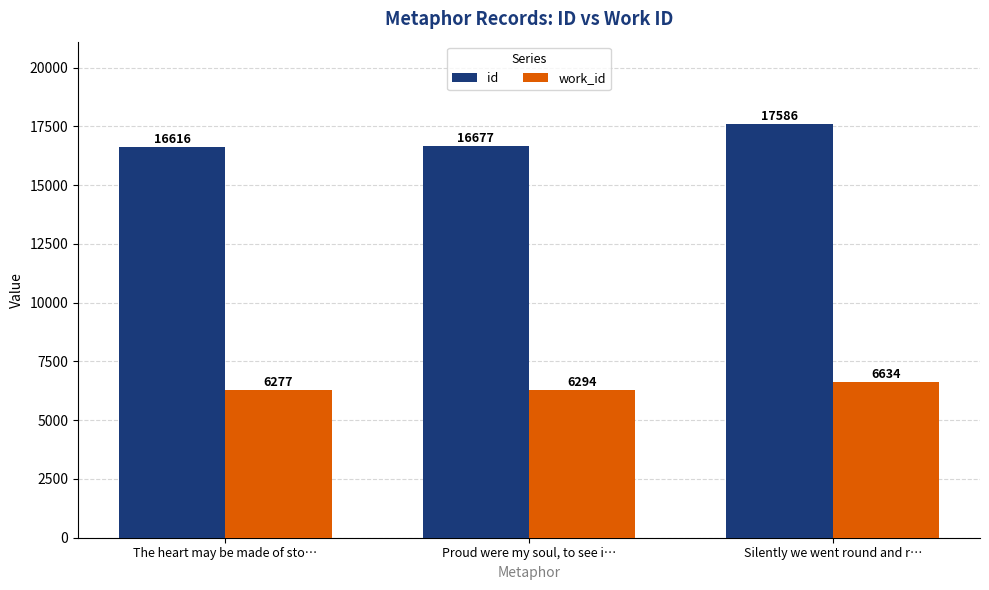

What is the difference between the highest and lowest values at Silently we went round and r…?

10952